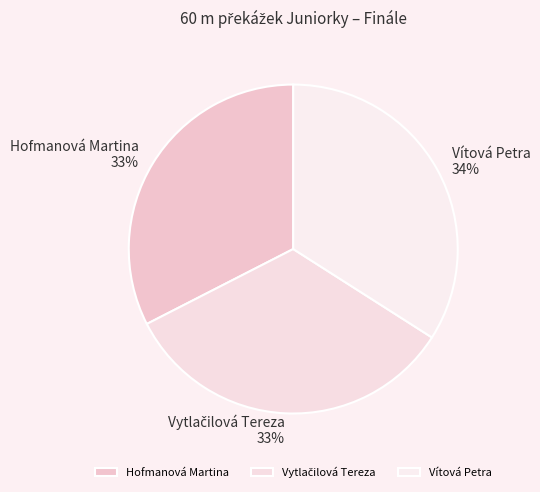

Do Hofmanová Martina and Vítová Petra together represent more than half of the pie?

Yes